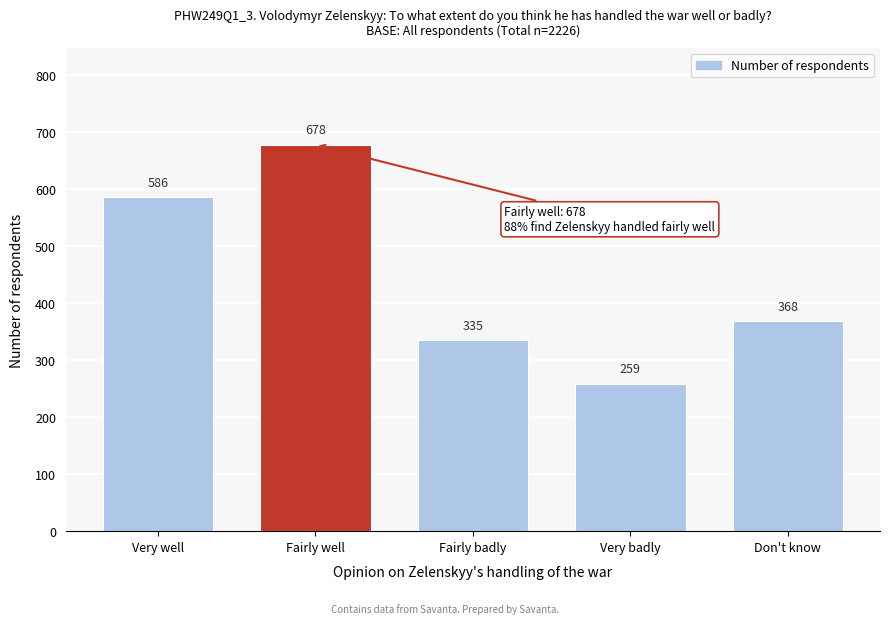

Reading right to left, what are all the values shown in this chart?

Don't know=368	Very badly=259	Fairly badly=335	Fairly well=678	Very well=586